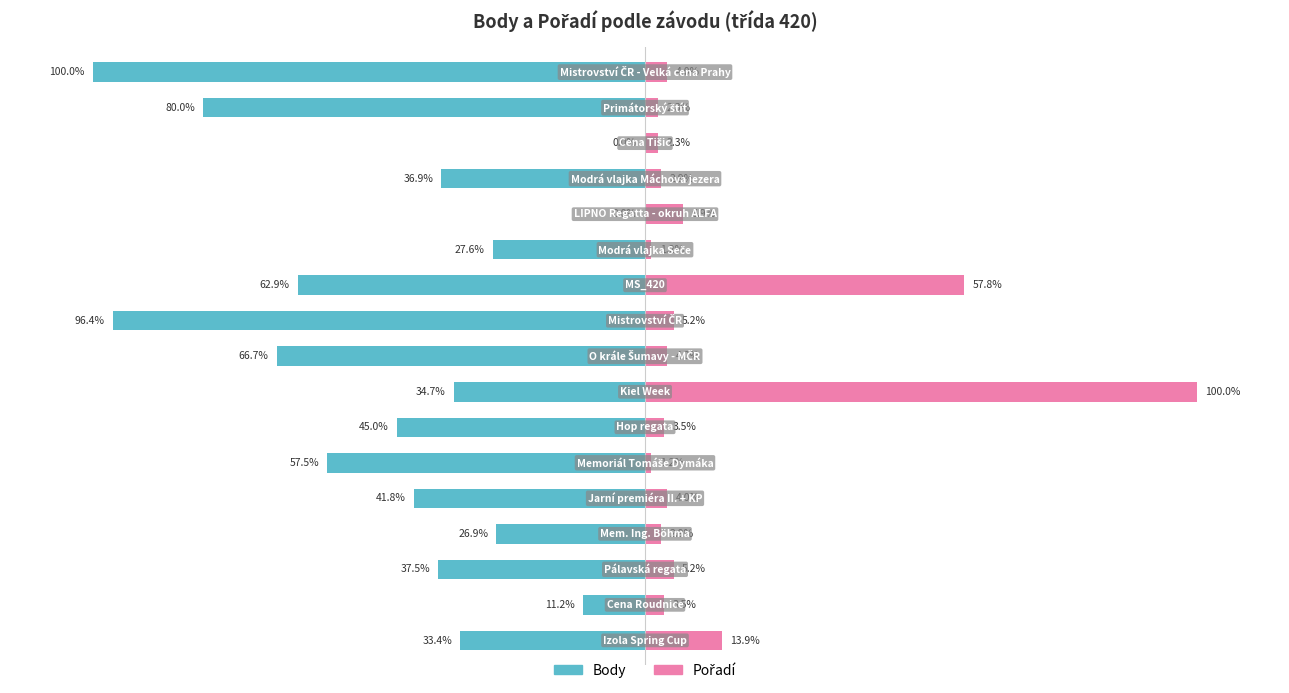

What is the maximum value shown in the chart?

100.0